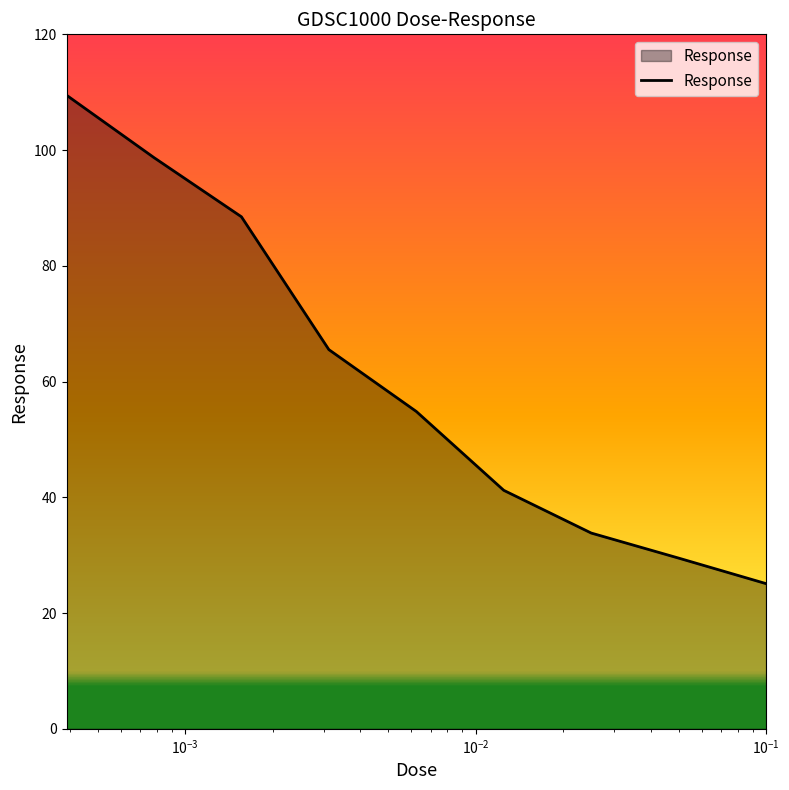

What is the smallest value displayed?

25.1